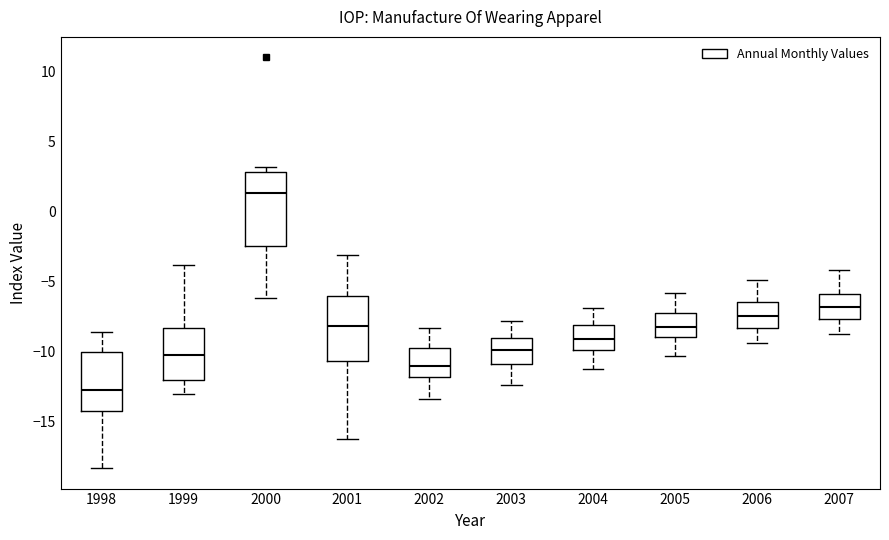

Which box is the tallest, from its lower edge to its upper edge?

2000